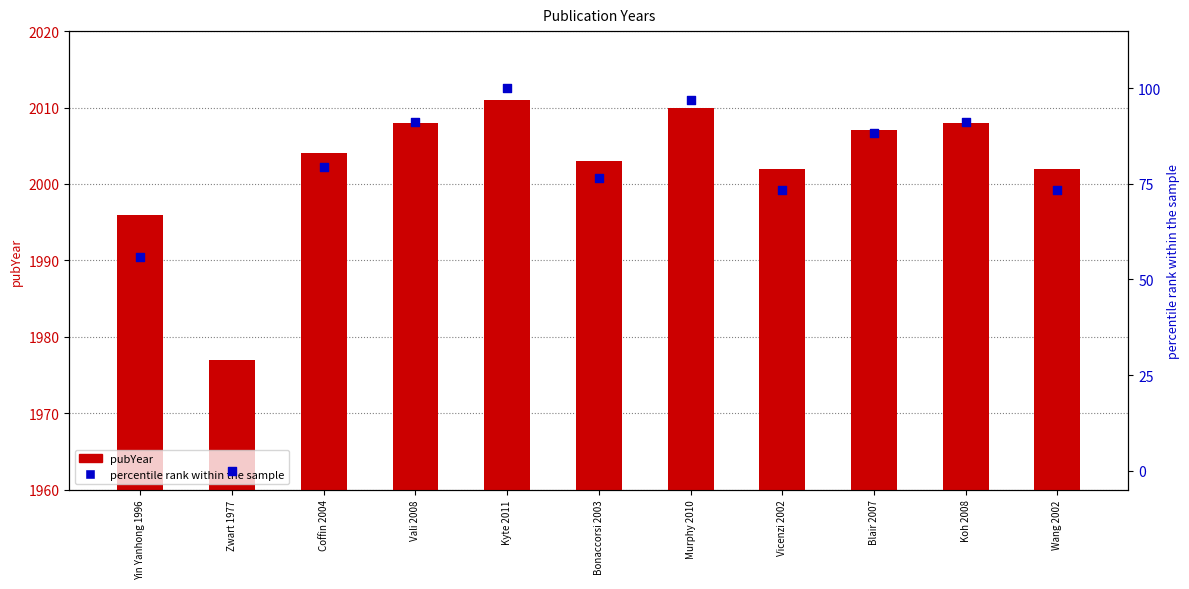

Which series reaches the minimum Y coordinate?

percentile rank within the sample